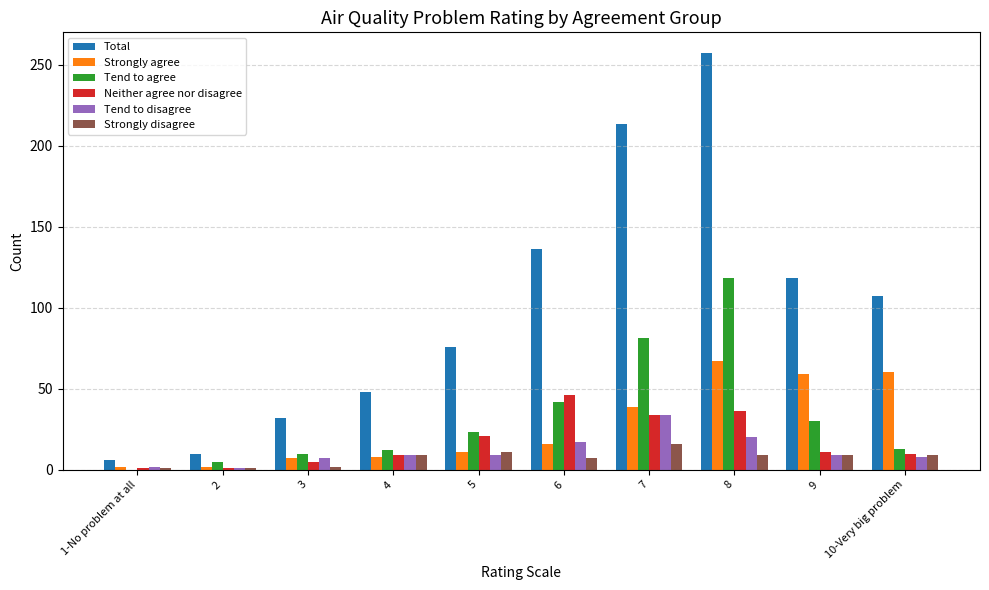

The Neither agree nor disagree series shows 81 at 6. True or false?

False